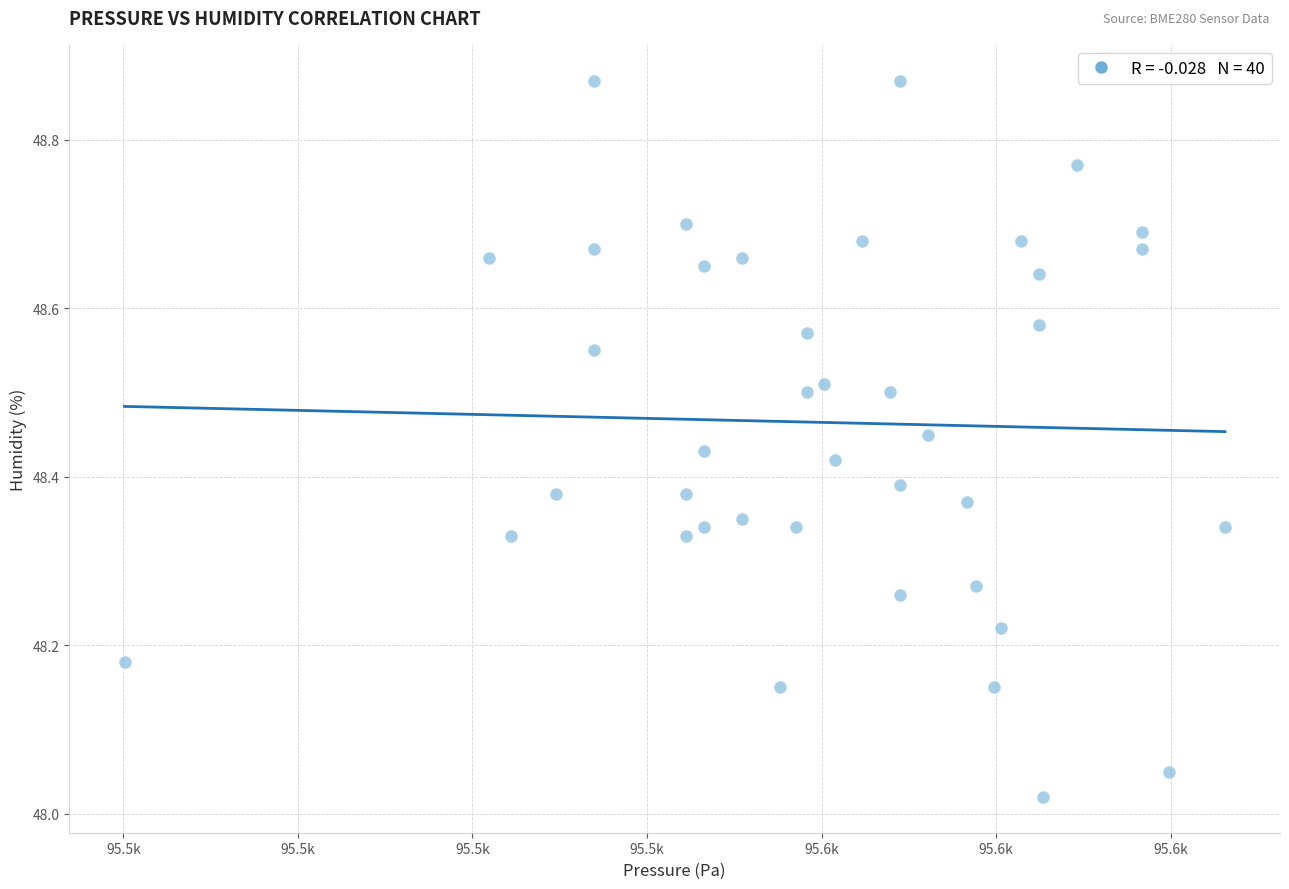

What is the range of X values (max minus min)?

31.5